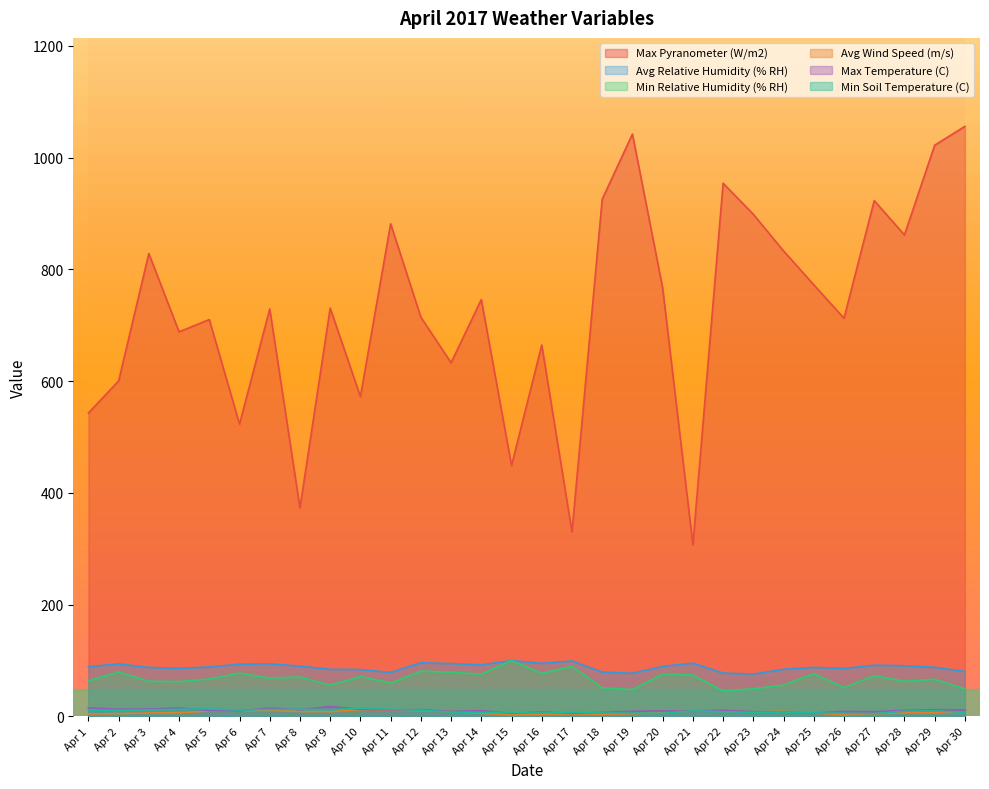

What is the maximum value for Min Soil Temperature (C)?

14.7